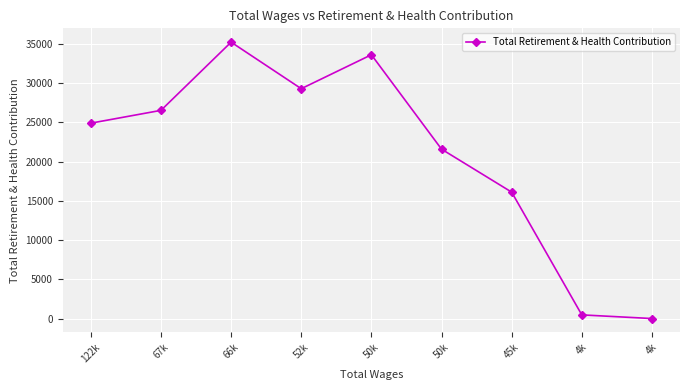

At which category does the chart reach its minimum across all series?

4k